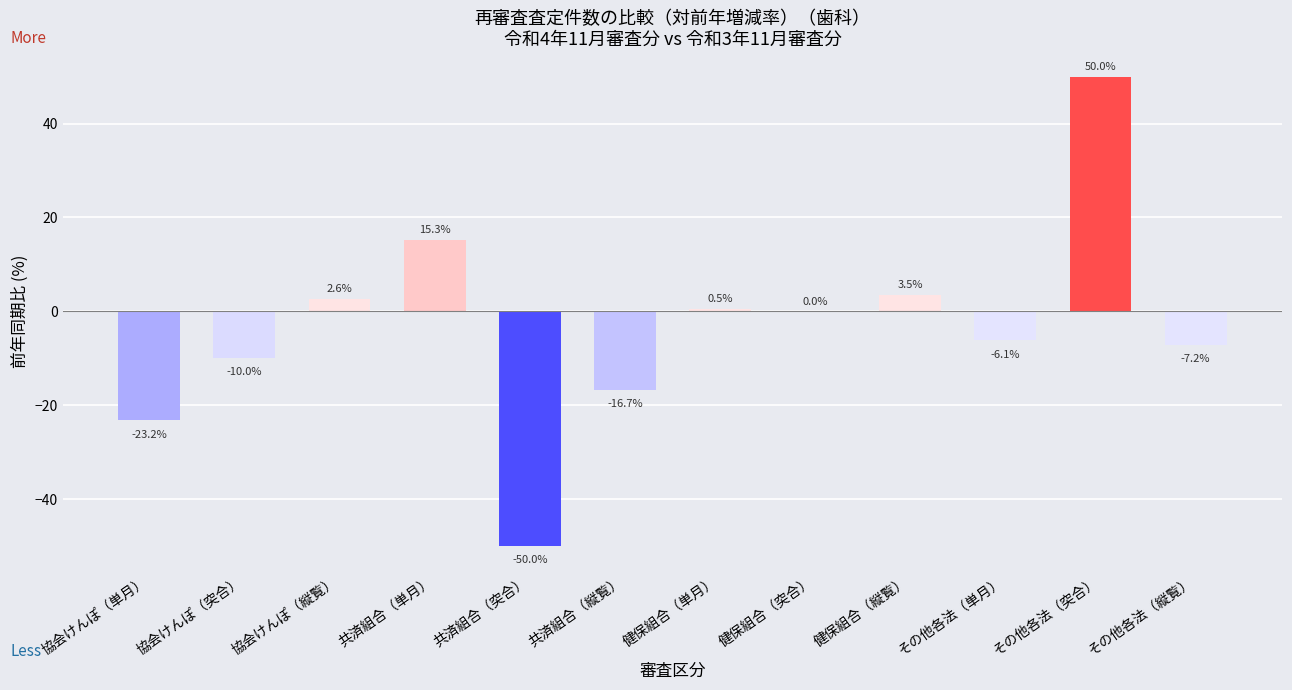

The chart shows a value of 2.6 at 協会けんぽ（縦覧）. True or false?

True